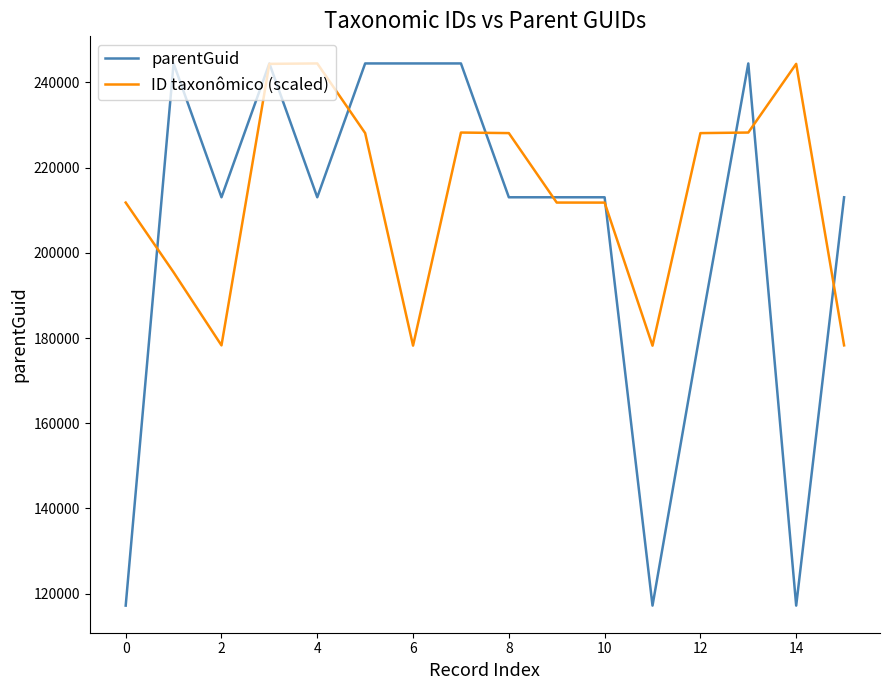

What are all the series names shown in the legend?

parentGuid, ID taxonômico (scaled)